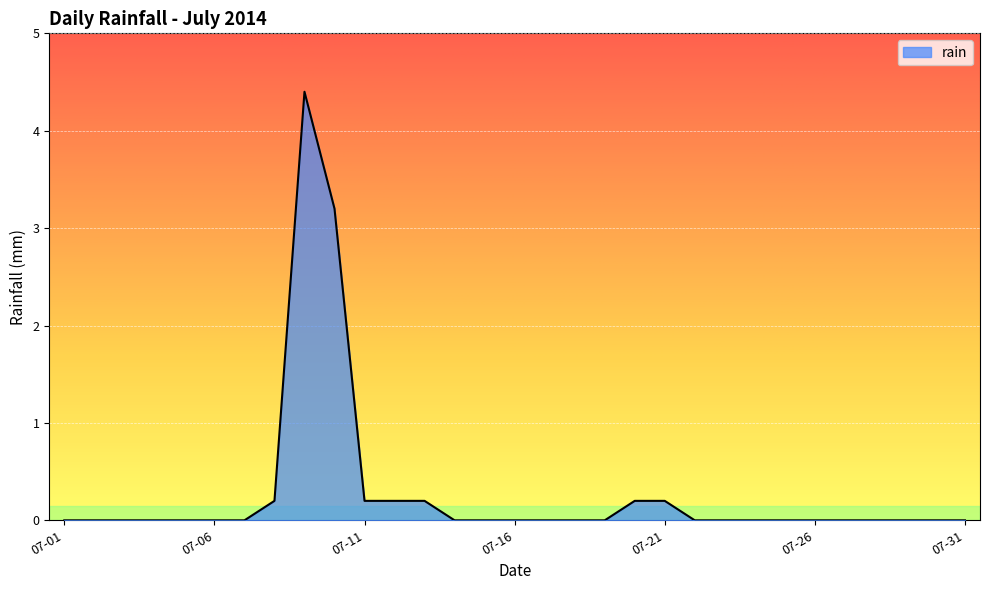

What is the maximum value shown in the chart?

4.4